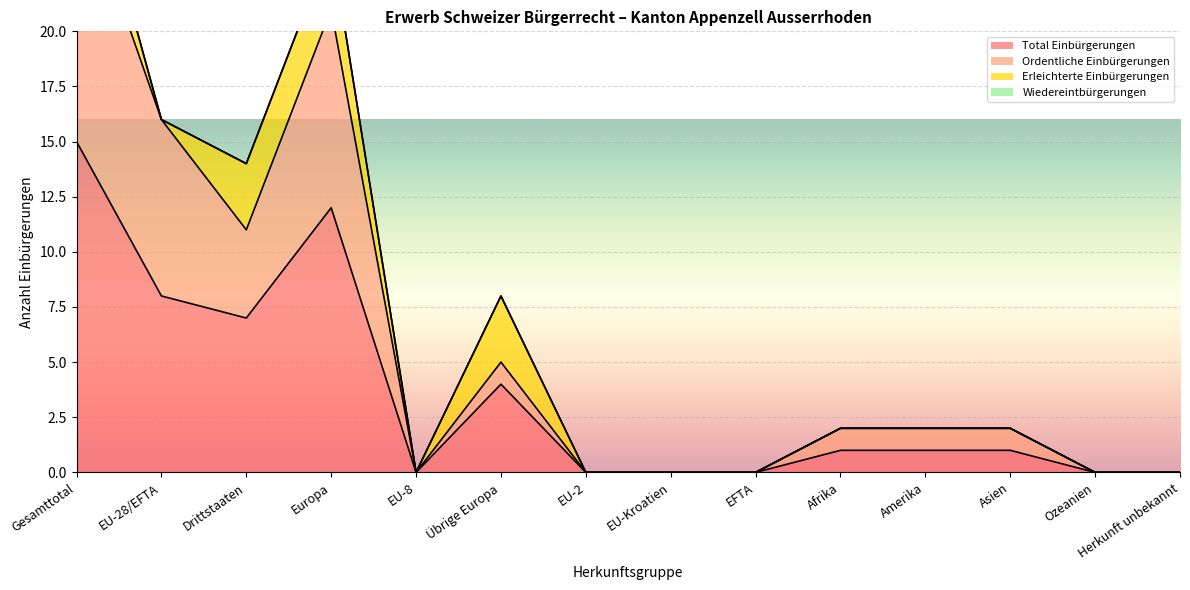

True or false: Ordentliche Einbürgerungen and Total Einbürgerungen cross at least once.

False